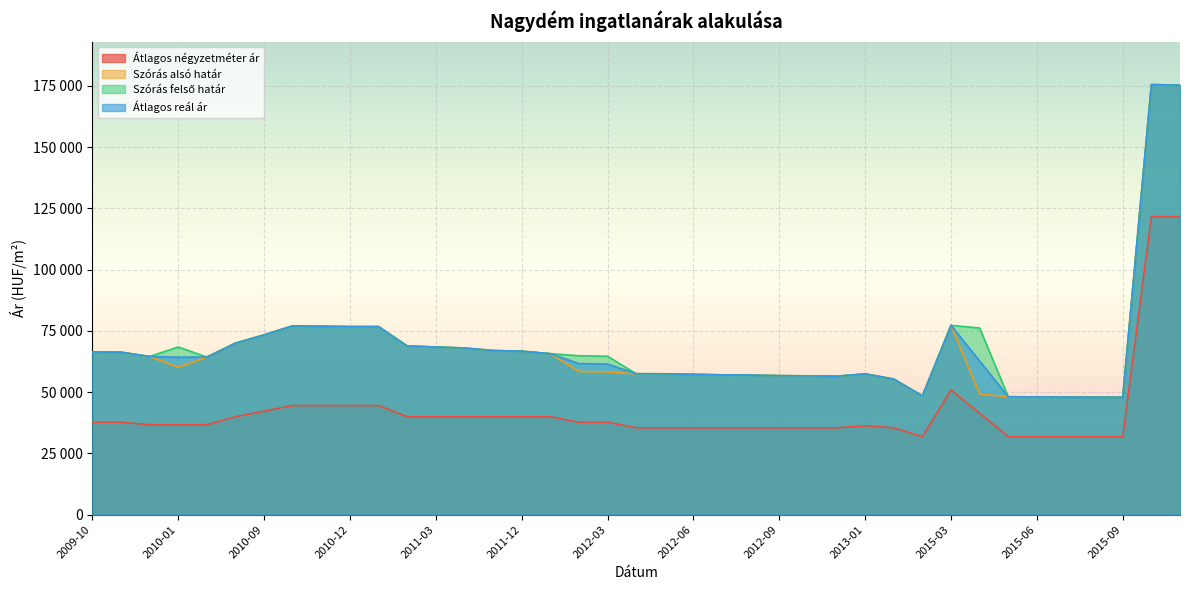

True or false: Szórás alsó határ and Átlagos reál ár intersect in this chart.

False